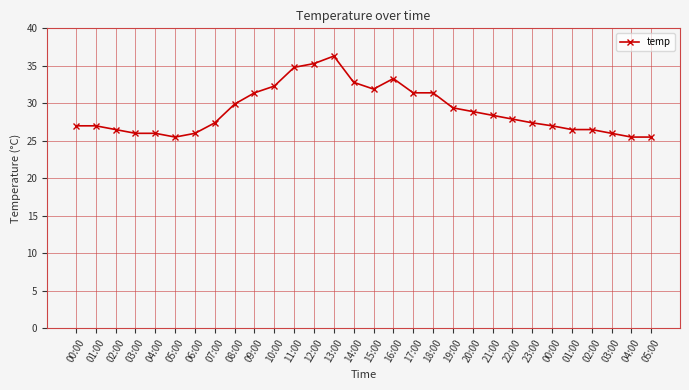

Which has a higher value, 15:00 or 22:00?

15:00